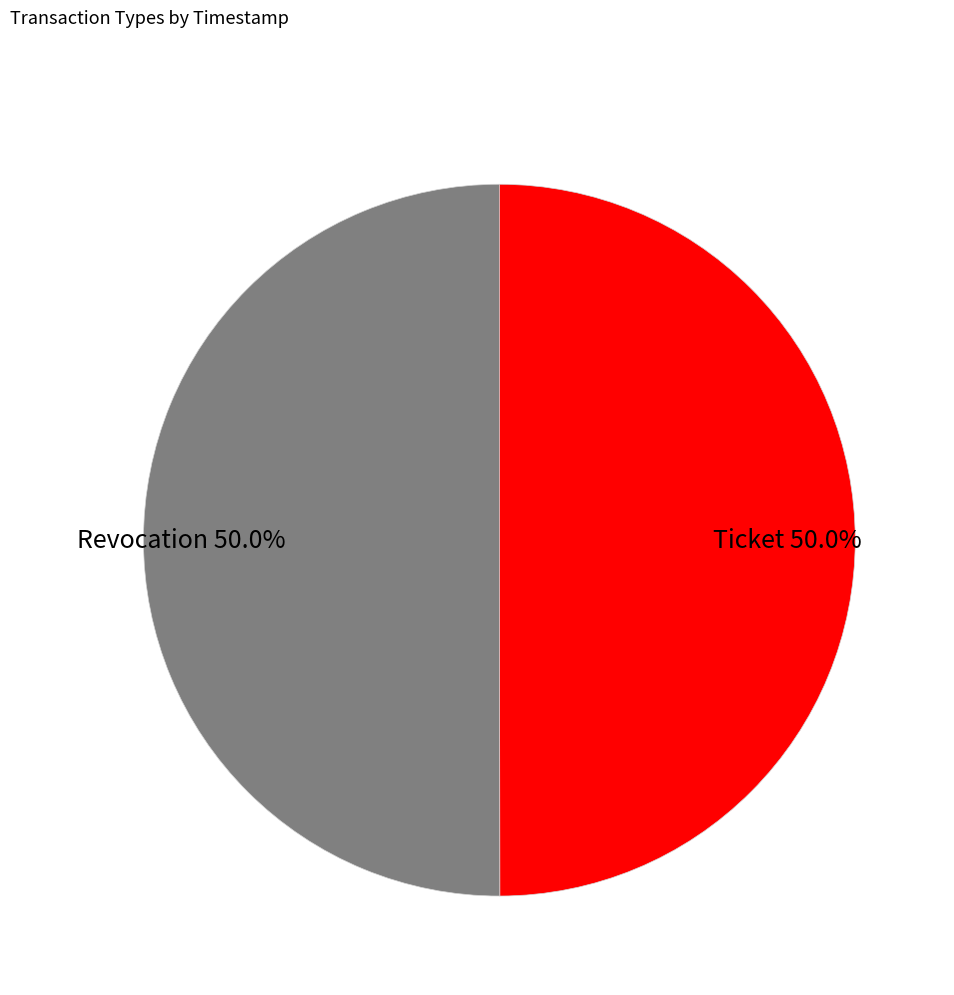

Approximately how many times larger is the value at Revocation 50.0% compared to Ticket 50.0%?

1.0